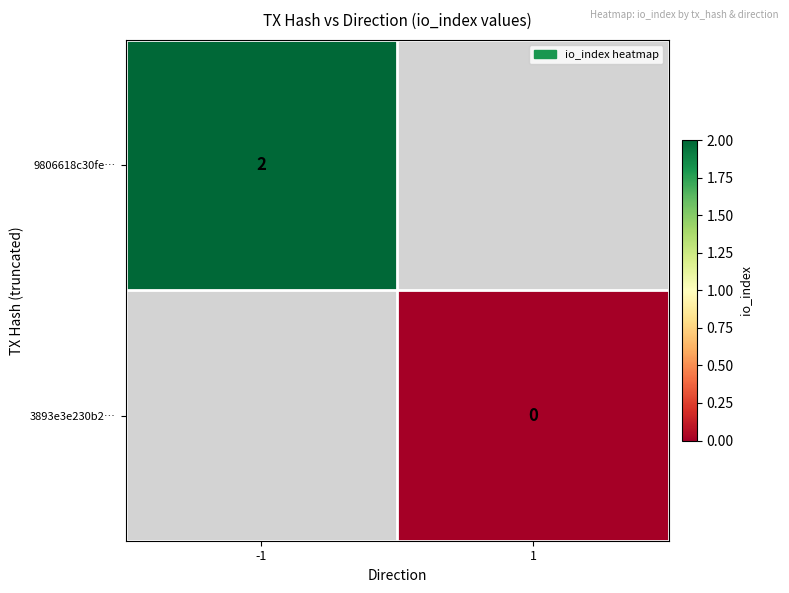

Is the value of 9806618c30fe… at -1 greater than the value of 3893e3e230b2… at 1?

Yes